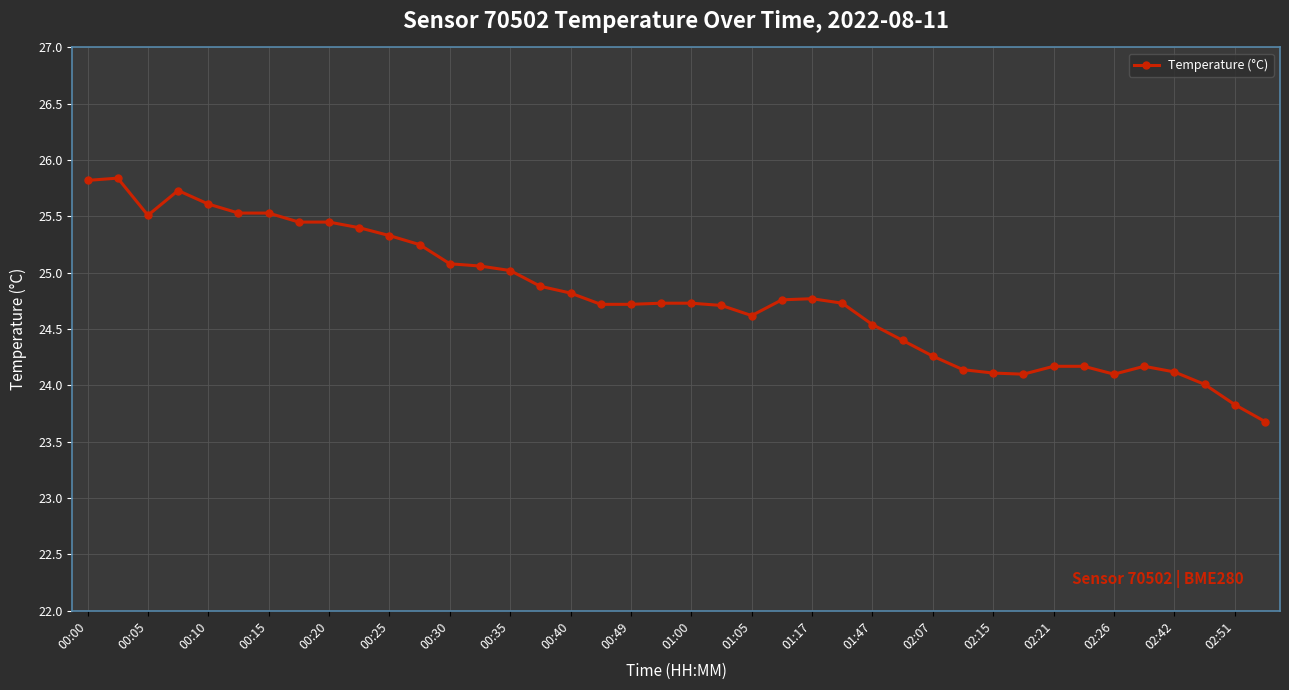

What is the value of the 21st point from the left?

24.7